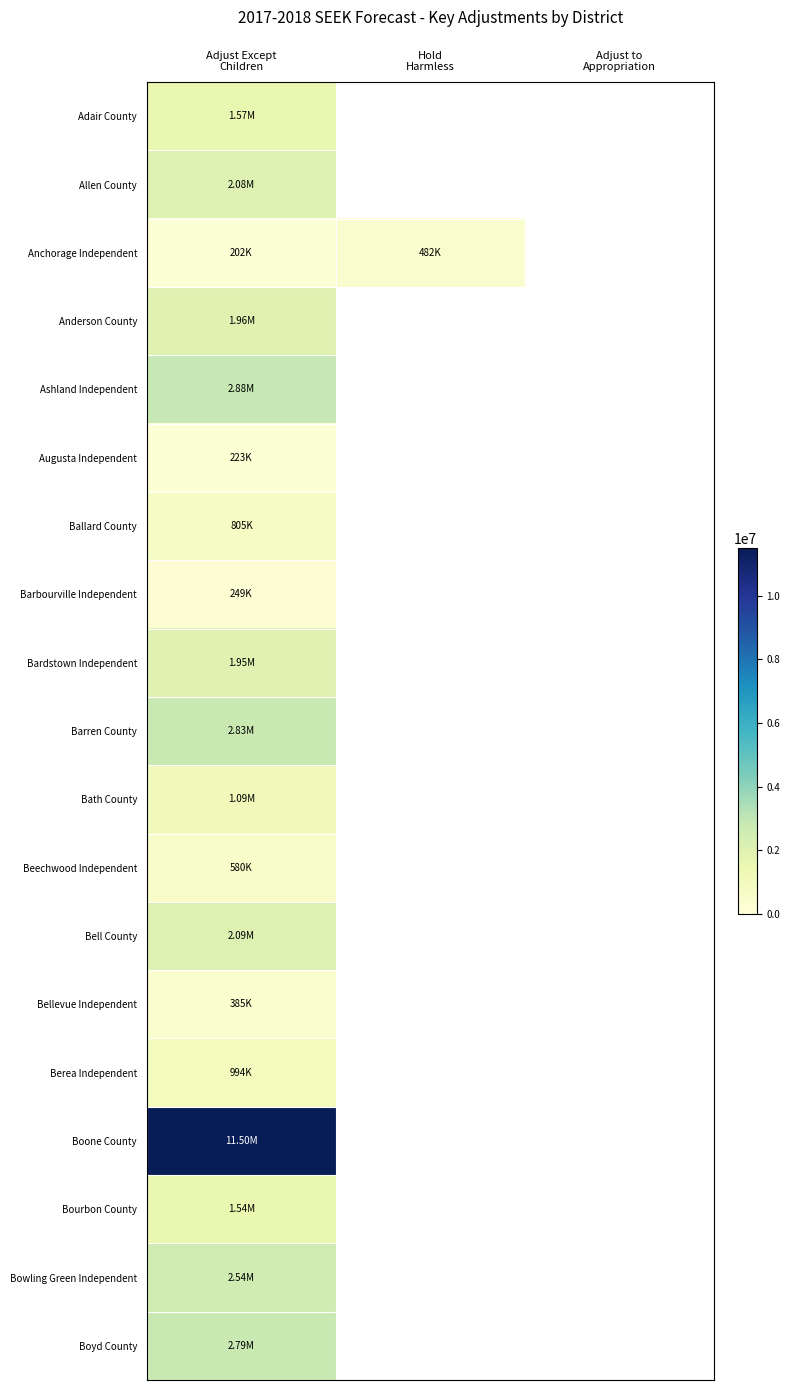

Reading left to right, transcribe all the data shown in this chart.

Adair County: Adjust Except
Children=1567519	Hold
Harmless=0	Adjust to
Appropriation=0
Allen County: Adjust Except
Children=2076569	Hold
Harmless=0	Adjust to
Appropriation=0
Anchorage Independent: Adjust Except
Children=201877	Hold
Harmless=482042	Adjust to
Appropriation=0
Anderson County: Adjust Except
Children=1960483	Hold
Harmless=0	Adjust to
Appropriation=0
Ashland Independent: Adjust Except
Children=2881527	Hold
Harmless=0	Adjust to
Appropriation=0
Augusta Independent: Adjust Except
Children=223254	Hold
Harmless=0	Adjust to
Appropriation=0
Ballard County: Adjust Except
Children=804958	Hold
Harmless=0	Adjust to
Appropriation=0
Barbourville Independent: Adjust Except
Children=248613	Hold
Harmless=0	Adjust to
Appropriation=0
Bardstown Independent: Adjust Except
Children=1951725	Hold
Harmless=0	Adjust to
Appropriation=0
Barren County: Adjust Except
Children=2828739	Hold
Harmless=0	Adjust to
Appropriation=0
Bath County: Adjust Except
Children=1088565	Hold
Harmless=0	Adjust to
Appropriation=0
Beechwood Independent: Adjust Except
Children=580231	Hold
Harmless=0	Adjust to
Appropriation=0
Bell County: Adjust Except
Children=2090105	Hold
Harmless=0	Adjust to
Appropriation=0
Bellevue Independent: Adjust Except
Children=385042	Hold
Harmless=0	Adjust to
Appropriation=0
Berea Independent: Adjust Except
Children=994334	Hold
Harmless=0	Adjust to
Appropriation=0
Boone County: Adjust Except
Children=11497407	Hold
Harmless=0	Adjust to
Appropriation=0
Bourbon County: Adjust Except
Children=1542279	Hold
Harmless=0	Adjust to
Appropriation=0
Bowling Green Independent: Adjust Except
Children=2538007	Hold
Harmless=0	Adjust to
Appropriation=0
Boyd County: Adjust Except
Children=2790681	Hold
Harmless=0	Adjust to
Appropriation=0